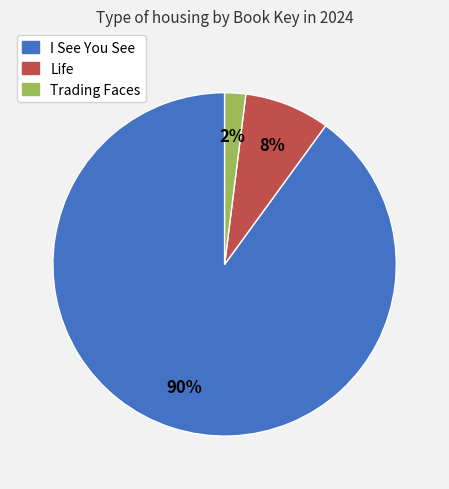

Is there a majority slice in this chart?

Yes